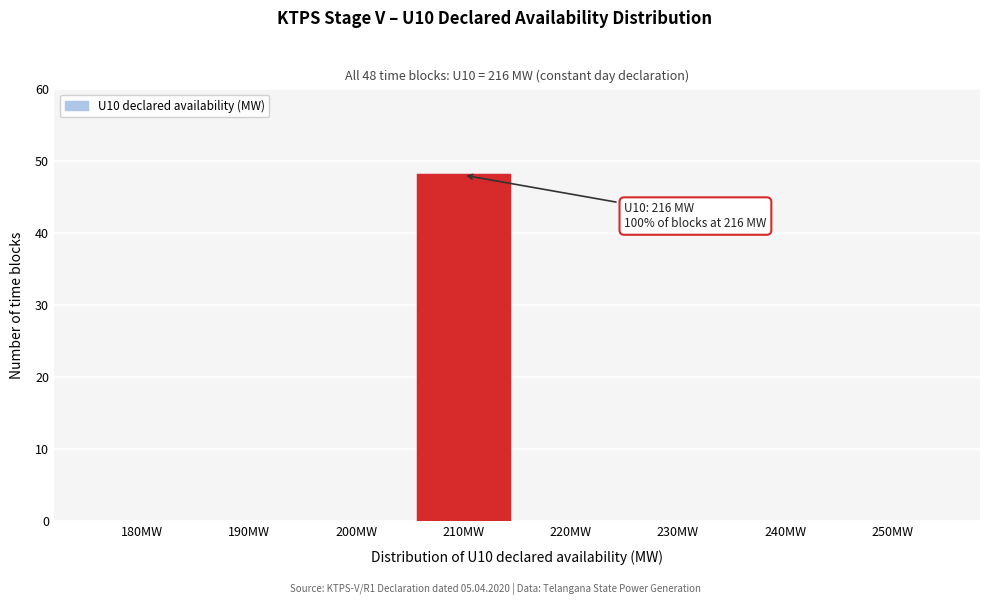

Reading left to right, list all the values displayed in this chart.

180MW=0	190MW=0	200MW=0	210MW=48	220MW=0	230MW=0	240MW=0	250MW=0